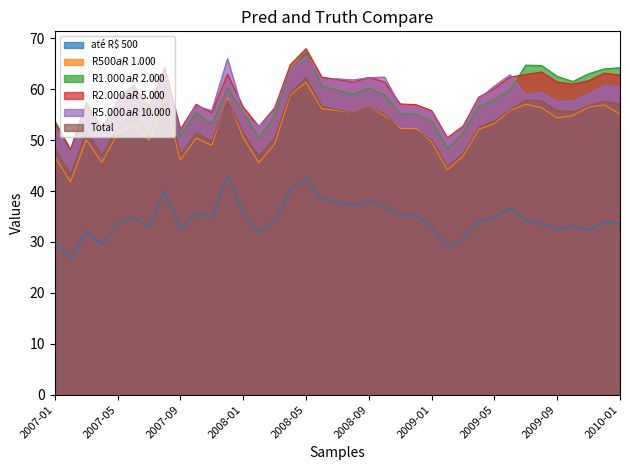

At how many categories does at least one series exceed 40?

37